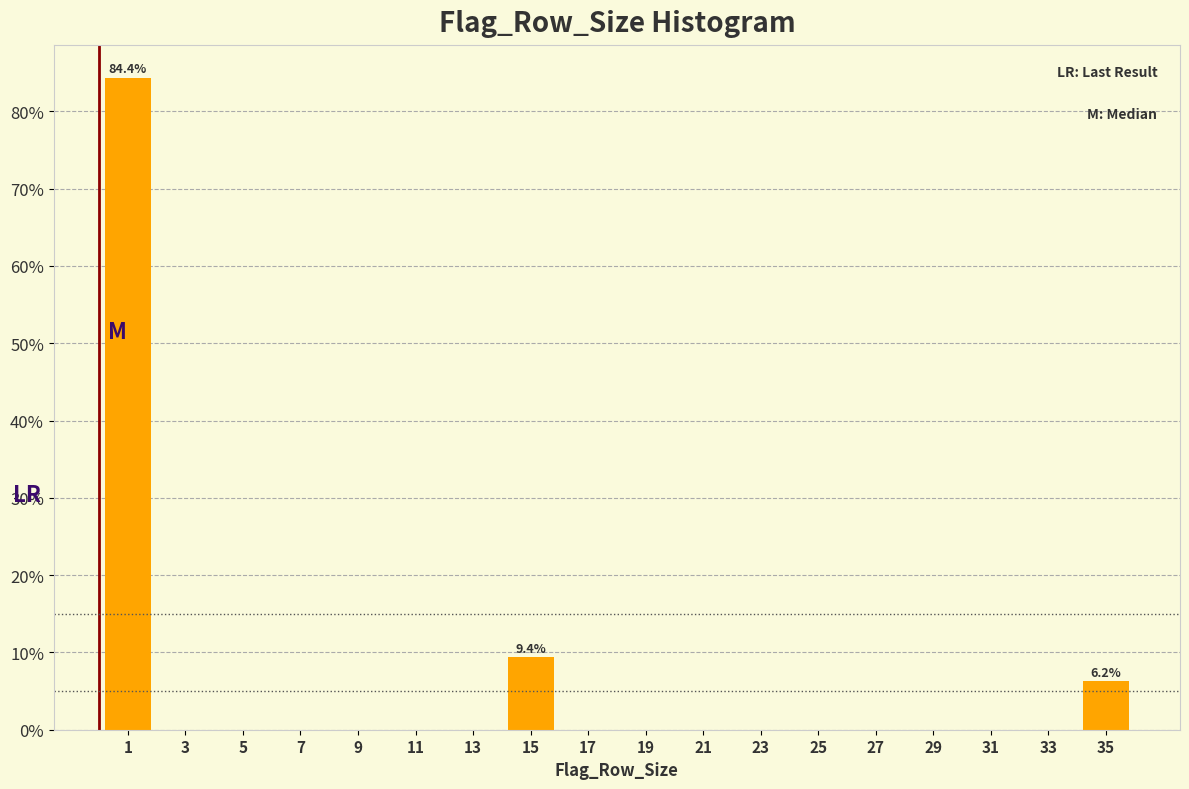

What is the maximum value shown in the chart?

84.4